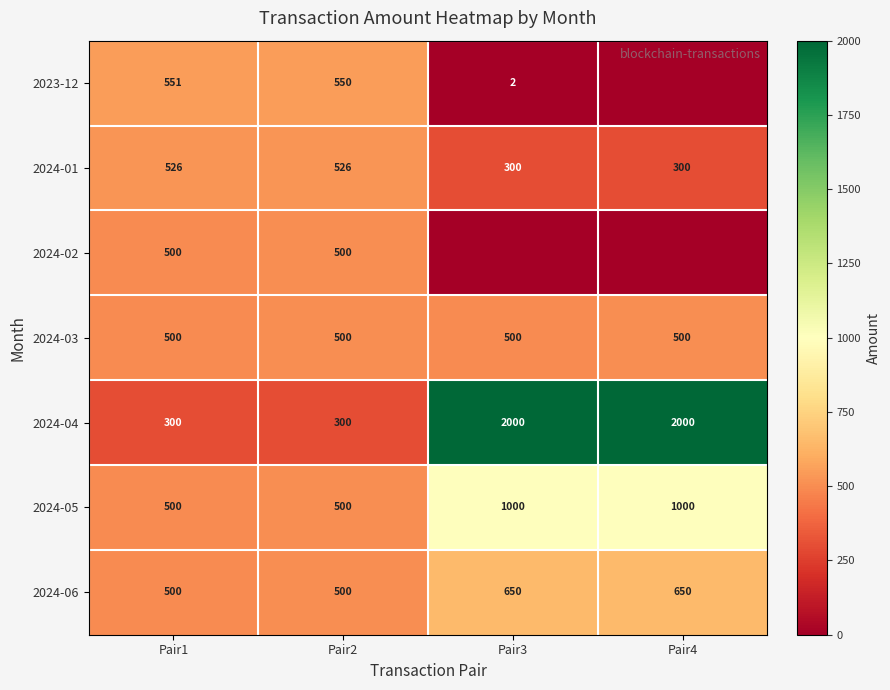

What is the minimum value for 2024-05?

500